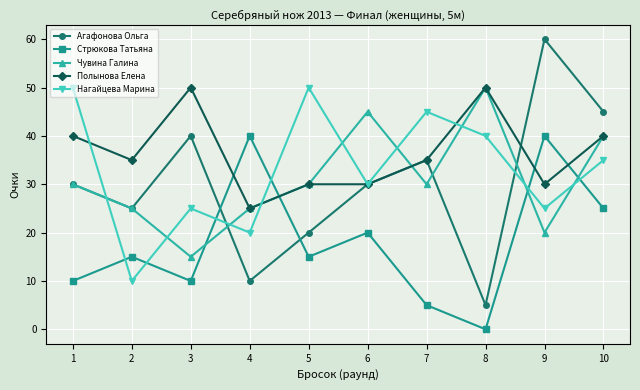

Where do Нагайцева Марина and Агафонова Ольга first cross each other?

1 and 2